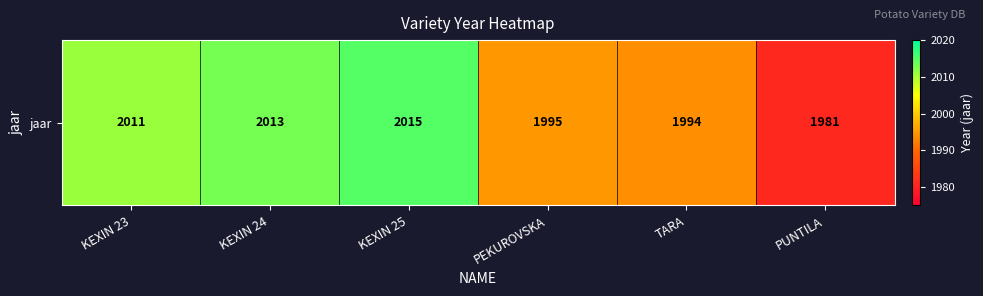

The value at PUNTILA is 2696. True or false?

False